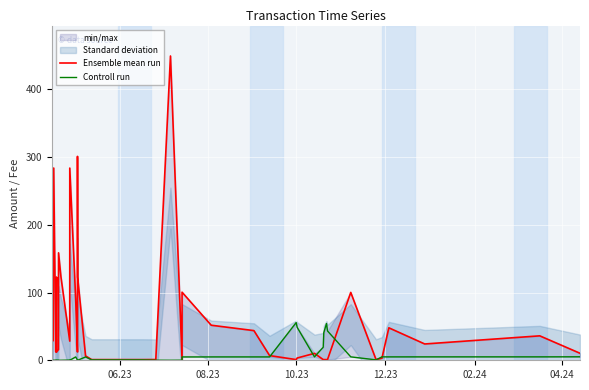

How many intersections are there between Ensemble mean run and Controll run?

6